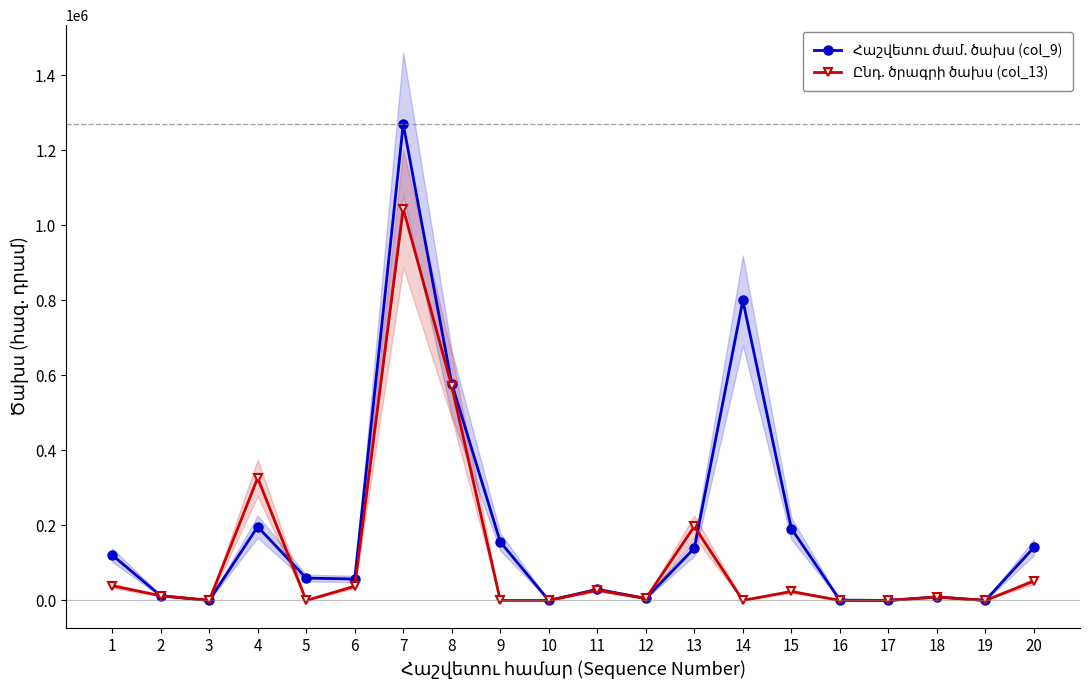

Which category has the lowest value in the Ընդ. ծրագրի ծախս (col_13) series?

3